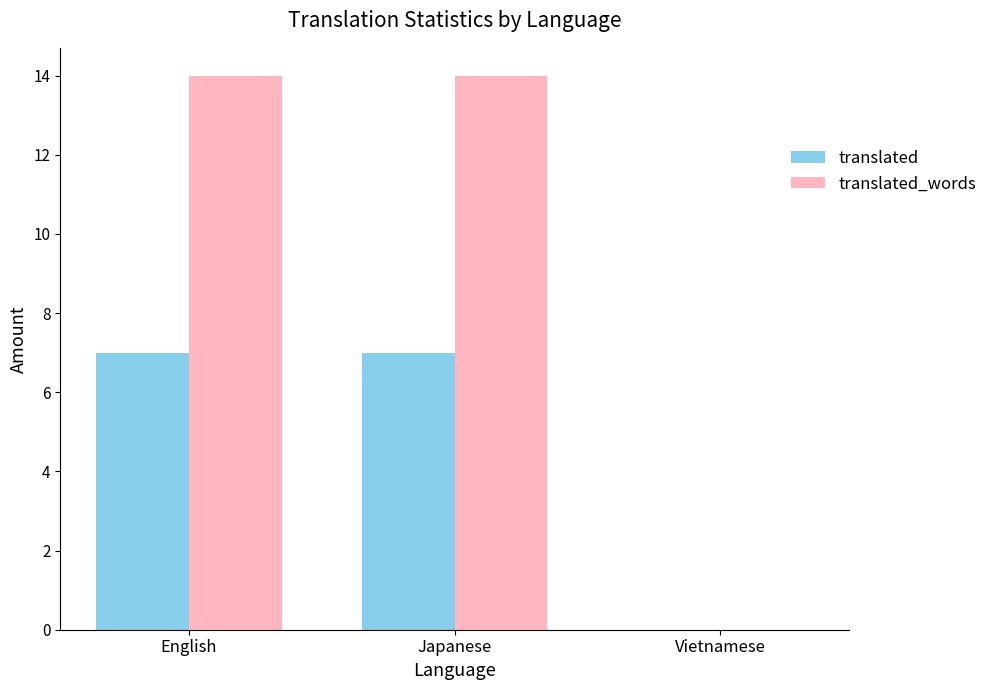

Read the translated_words value at Japanese, to the nearest 10.

10